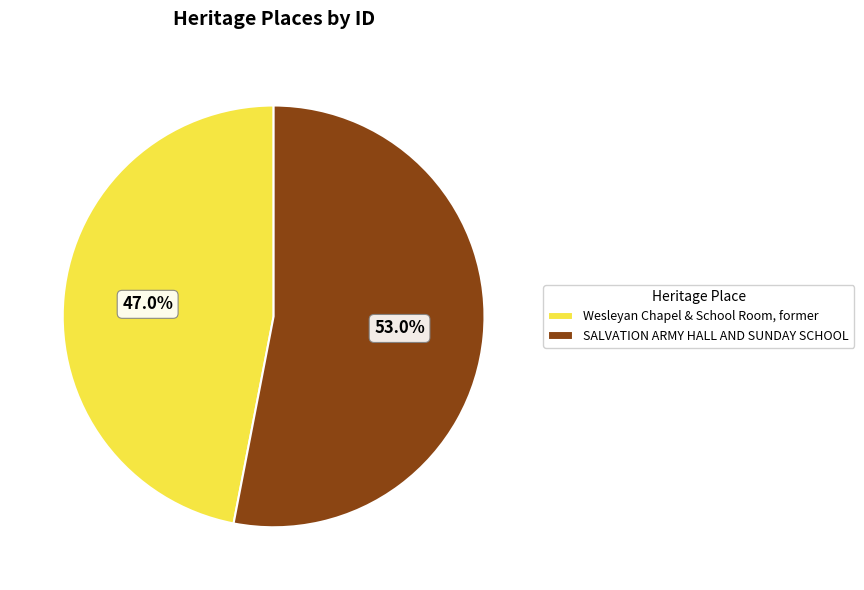

Rank the categories by value from highest to lowest.

SALVATION ARMY HALL AND SUNDAY SCHOOL, Wesleyan Chapel & School Room, former